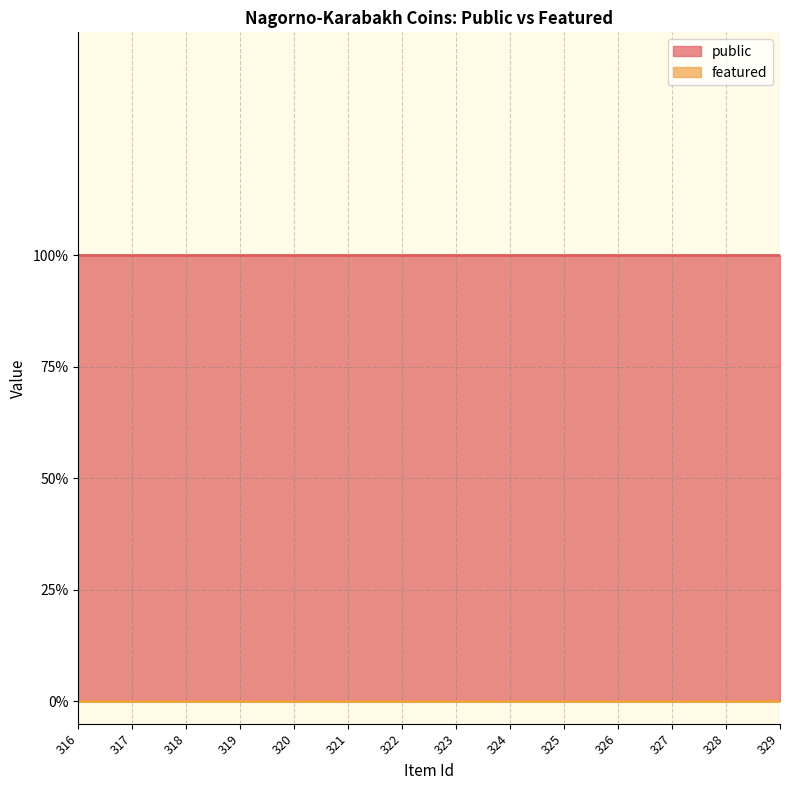

Rank the series at 327 from lowest to highest value.

featured, public